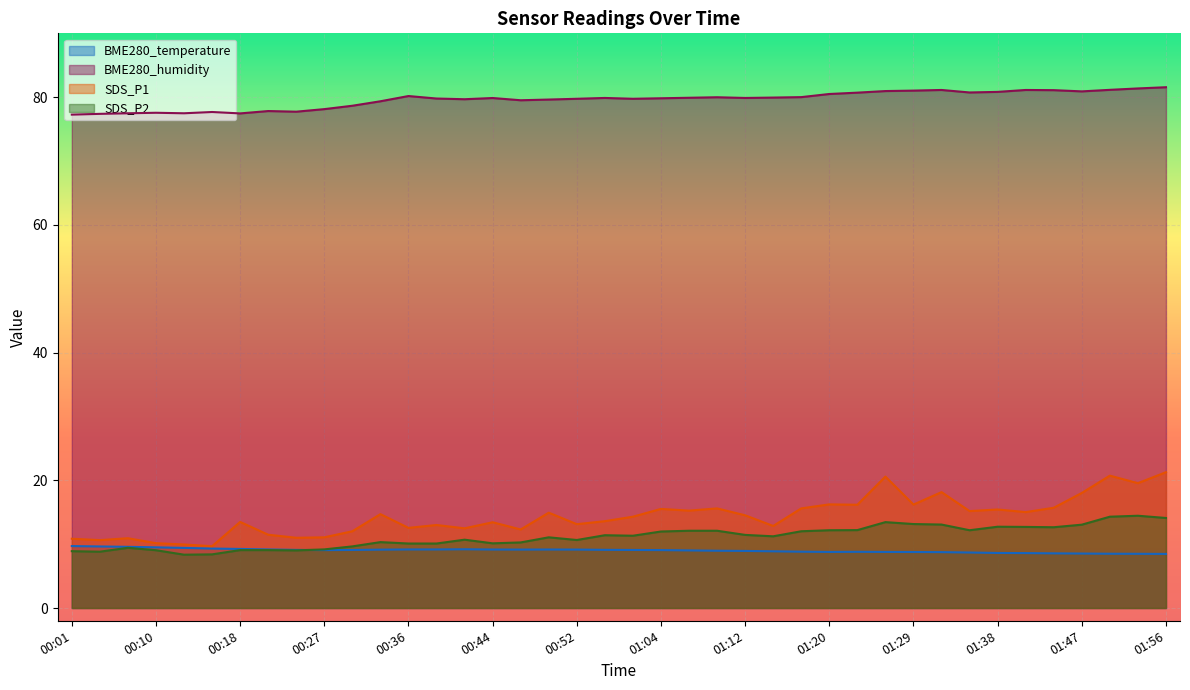

True or false: SDS_P1 and BME280_temperature intersect in this chart.

False